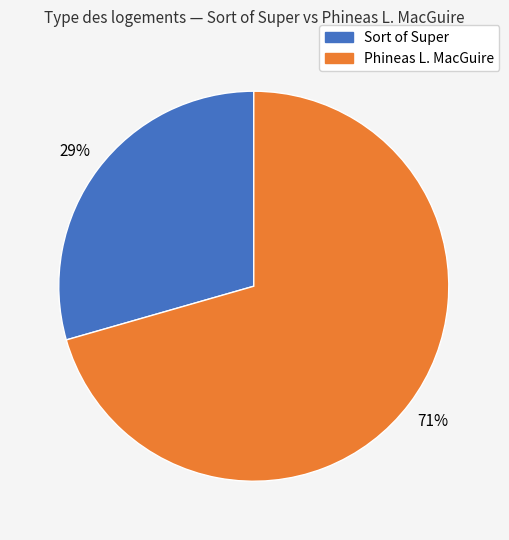

How many segments does this pie chart have?

2